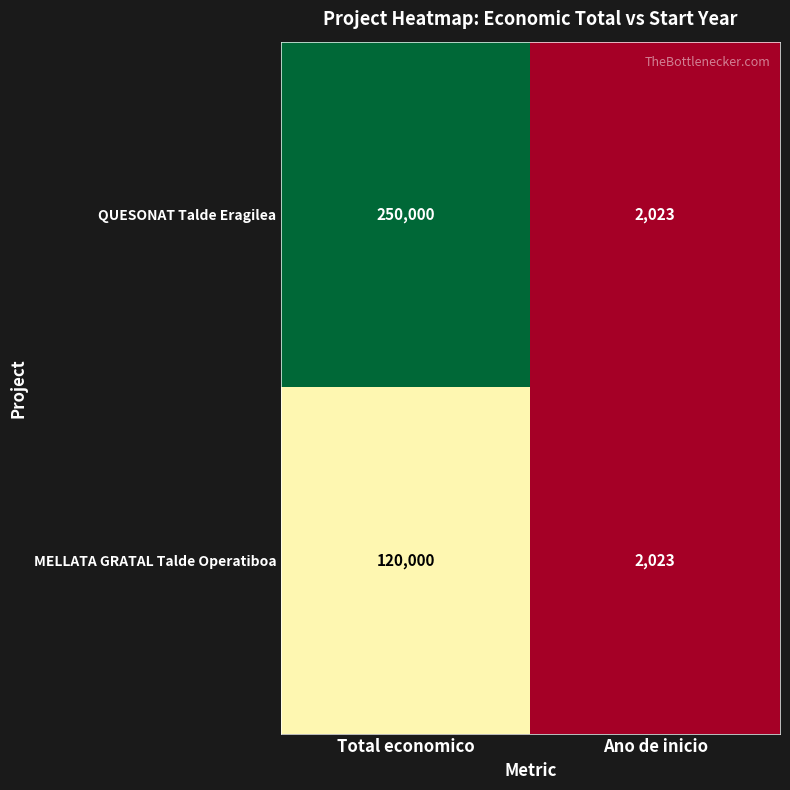

What value does the MELLATA GRATAL Talde Operatiboa series have at Ano de inicio?

2023